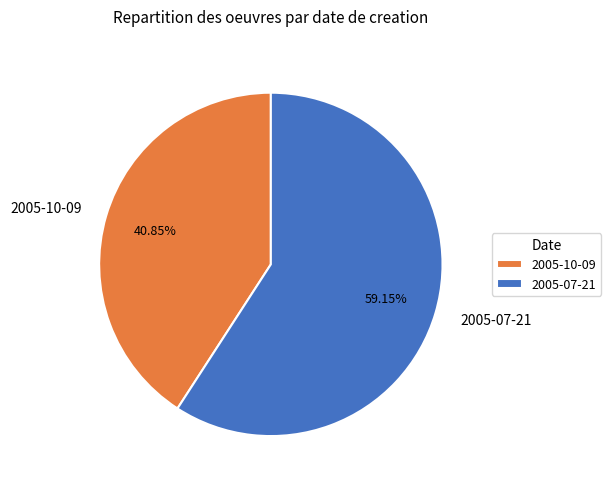

Rank the categories by value from highest to lowest.

2005-07-21, 2005-10-09